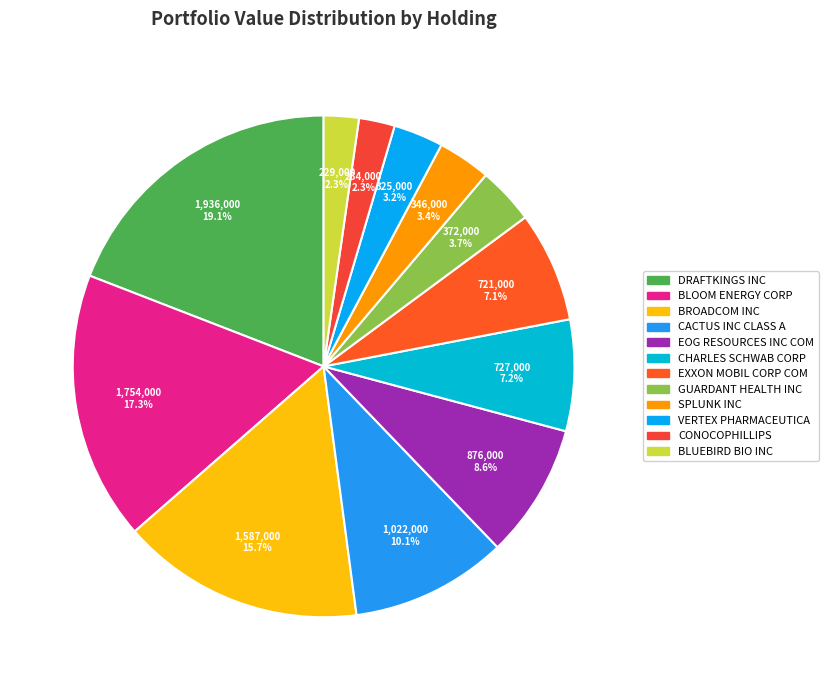

How many segments does this pie chart have?

12